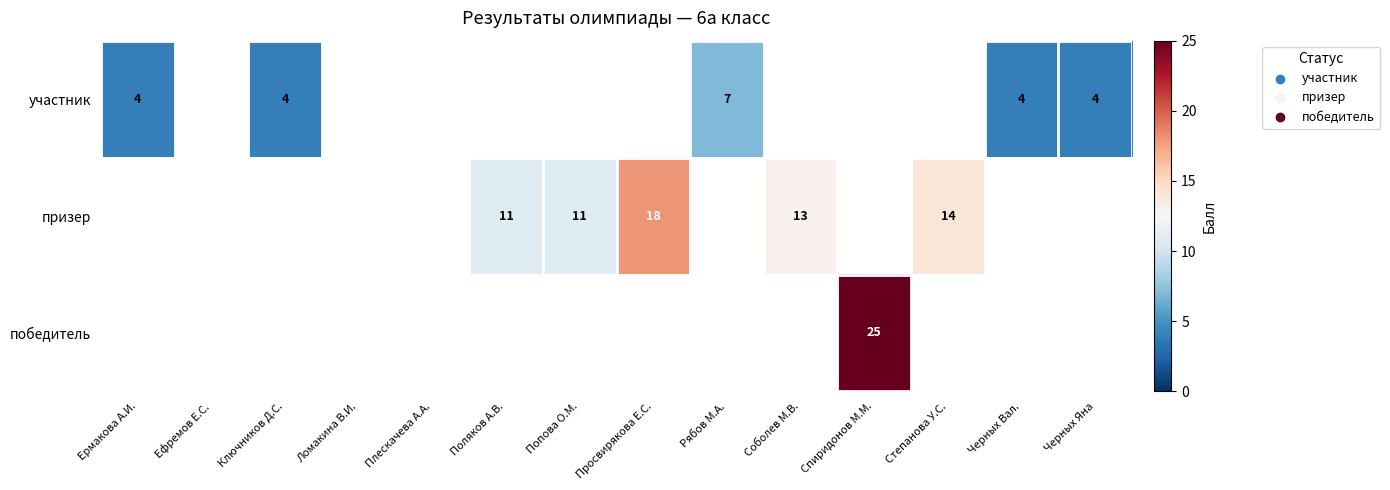

Is it true that участник equals 4 at Черных Вал.?

True